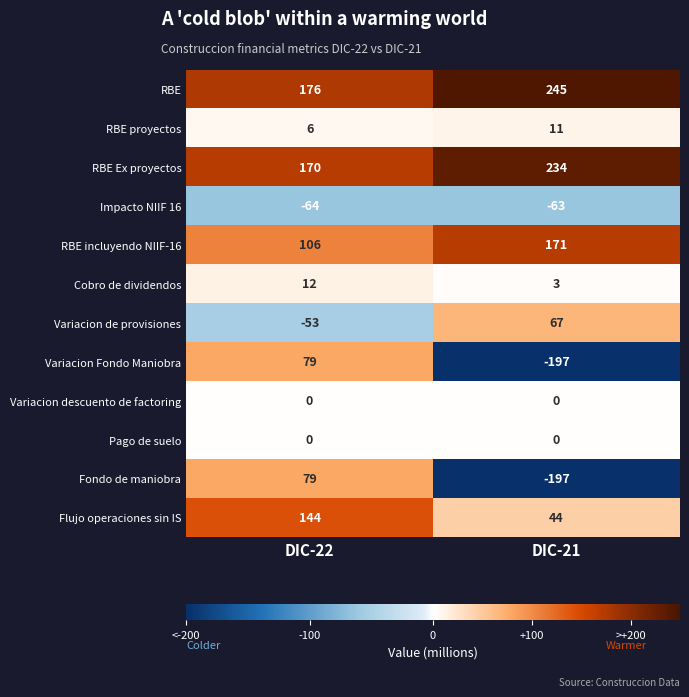

Which series has the largest total across all categories?

RBE